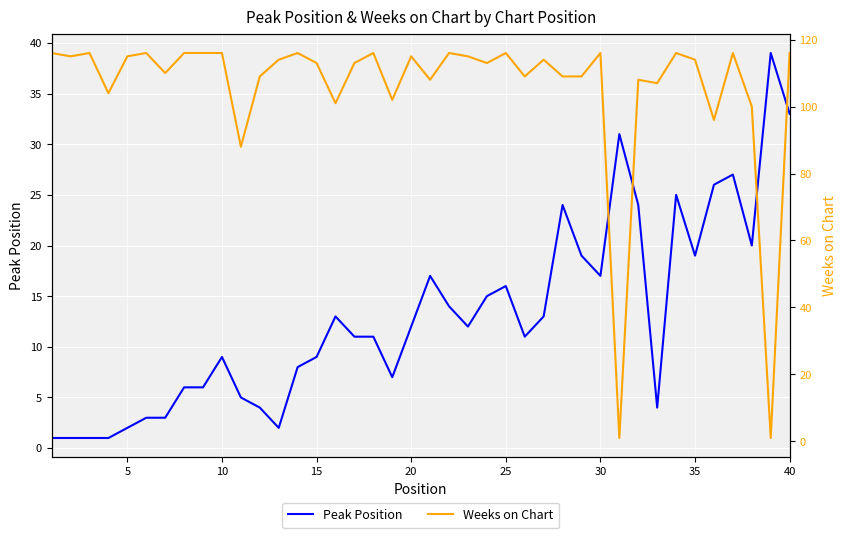

Which series has the largest total across all categories?

Weeks on Chart